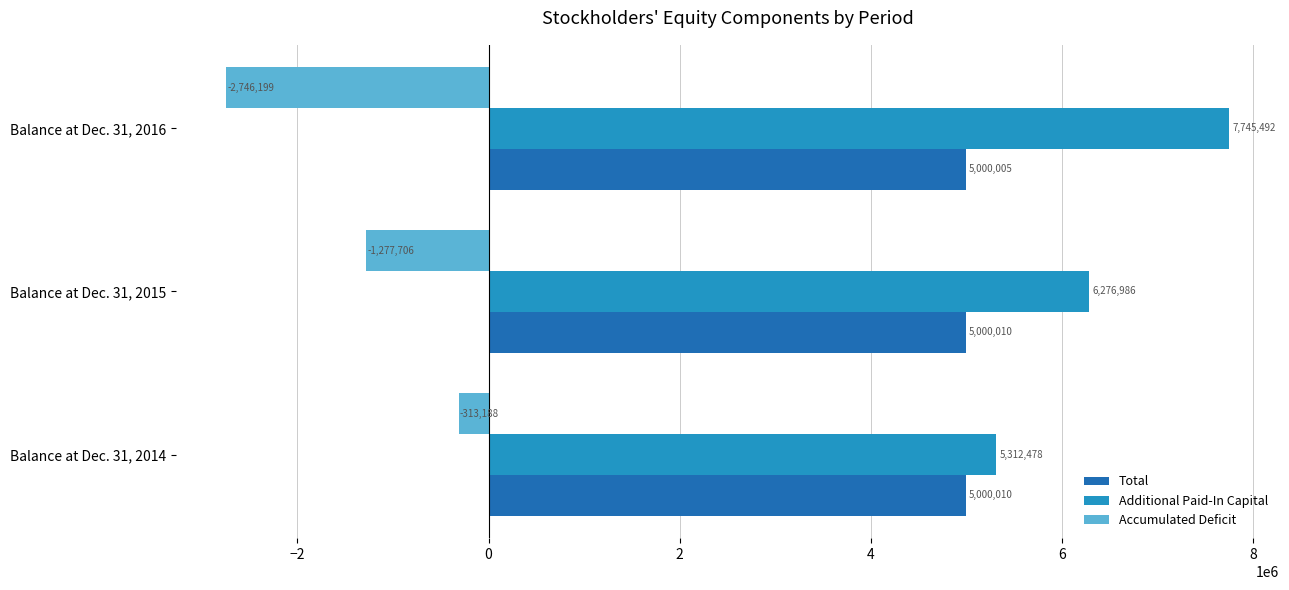

Which series has the largest total across all categories?

Additional Paid-In Capital